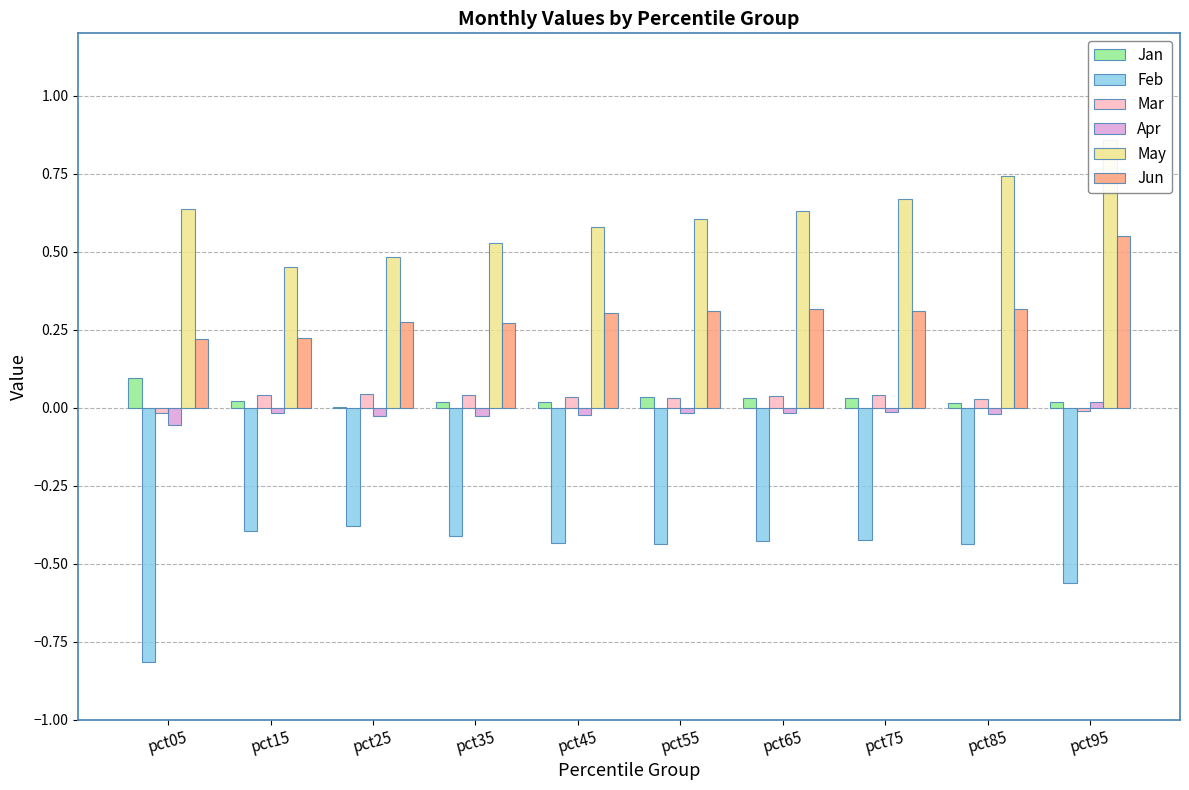

What is the approximate value of Jun at pct15?

0.2